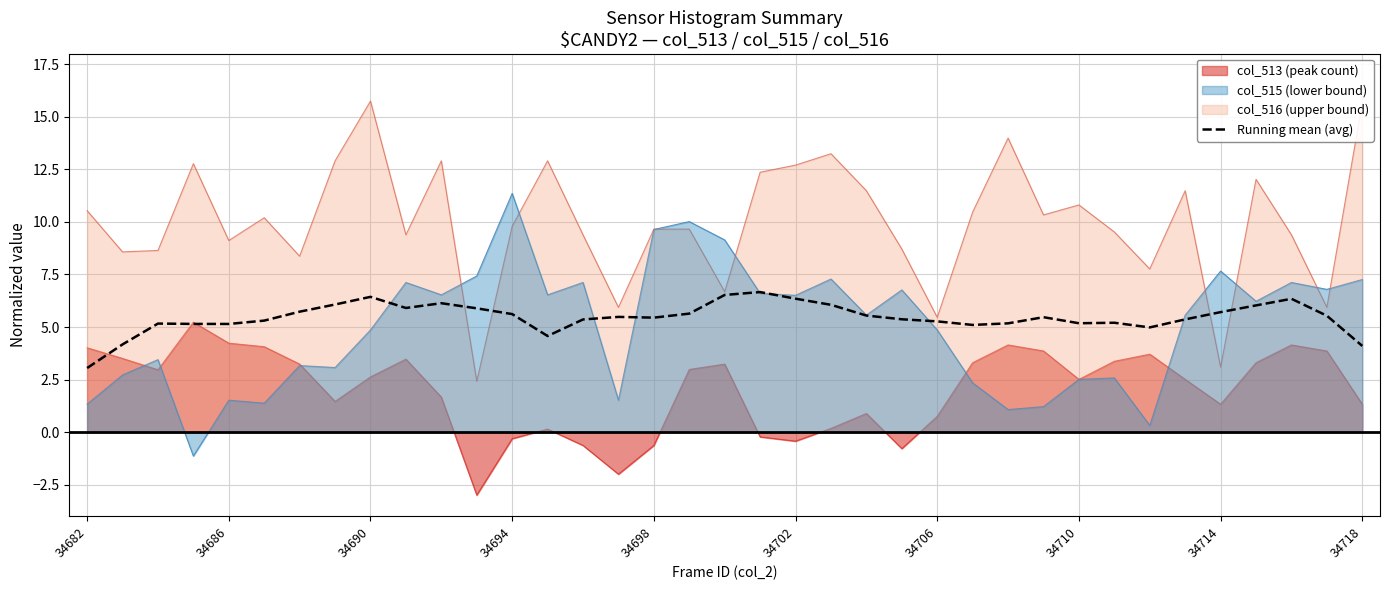

How many lines are shown in the chart?

4